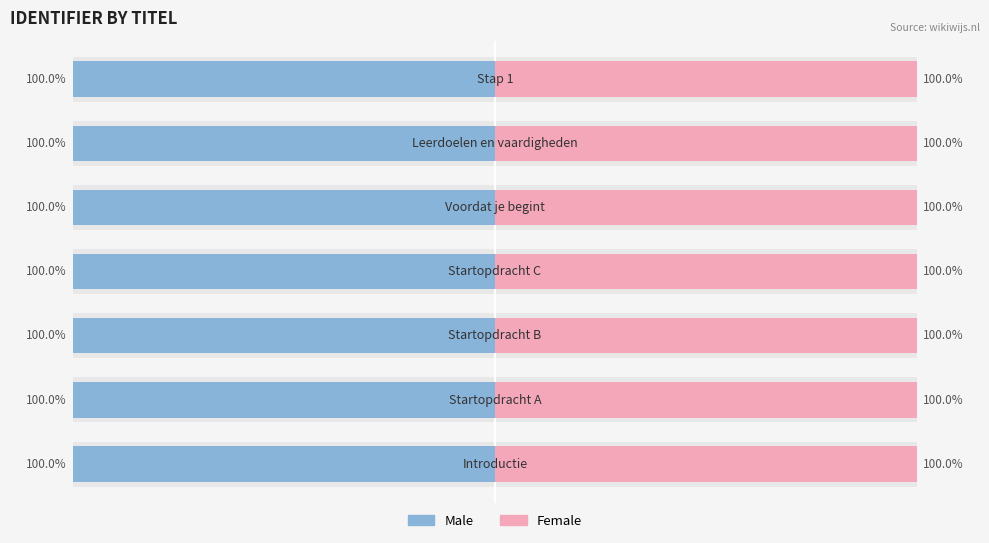

Reading left to right, what are all the values shown in this chart?

Male: -100.0	-100.0	-100.0	-100.0	-100.0	-100.0	-100.0
Female: 100.0	100.0	100.0	100.0	100.0	100.0	100.0